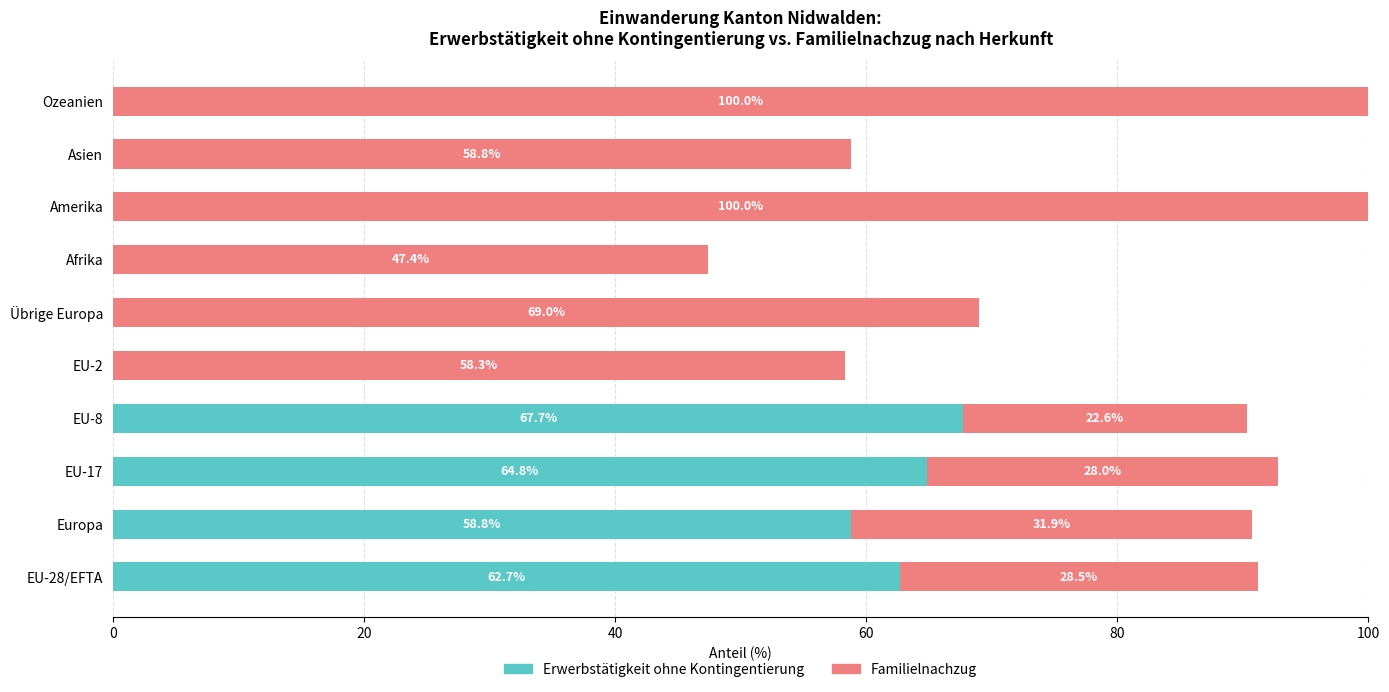

What is the total value across all series at Afrika?

47.4